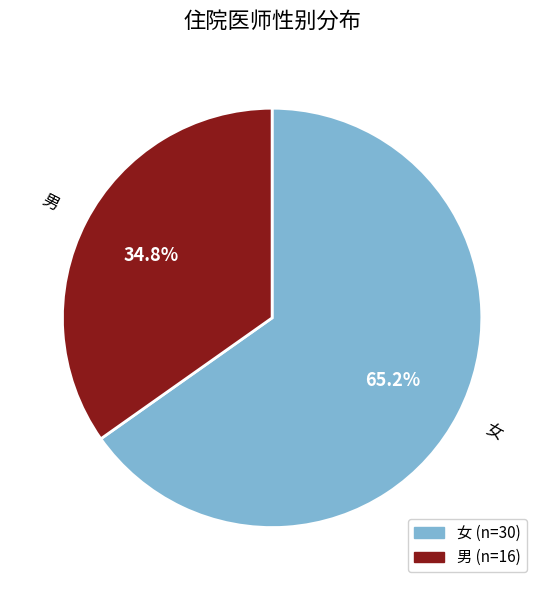

Does any single category account for the majority?

Yes